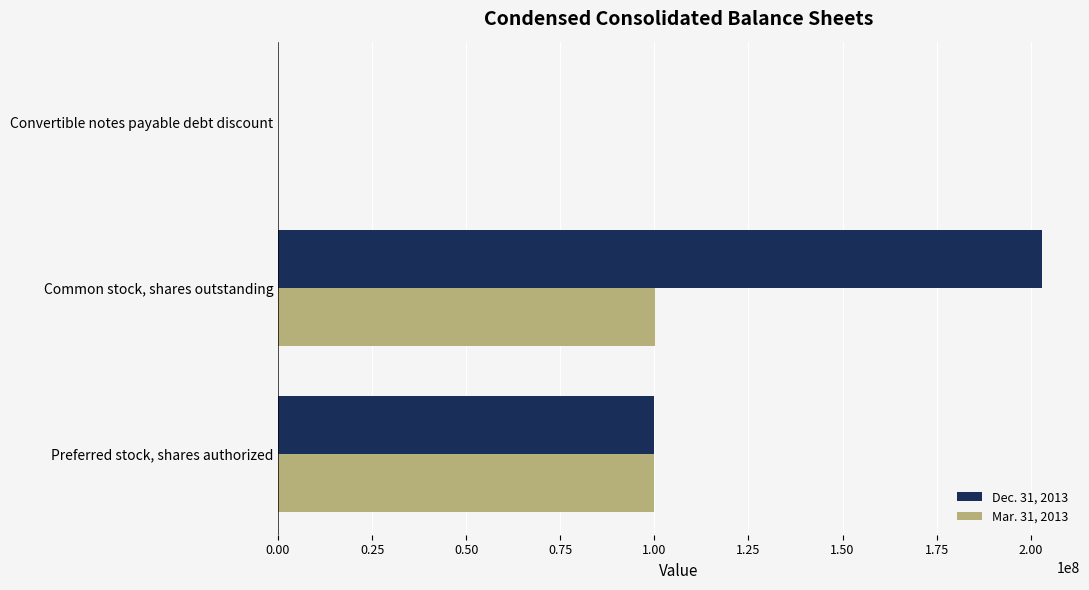

Is the value of Dec. 31, 2013 at Common stock, shares outstanding greater than the value of Mar. 31, 2013 at Preferred stock, shares authorized?

Yes